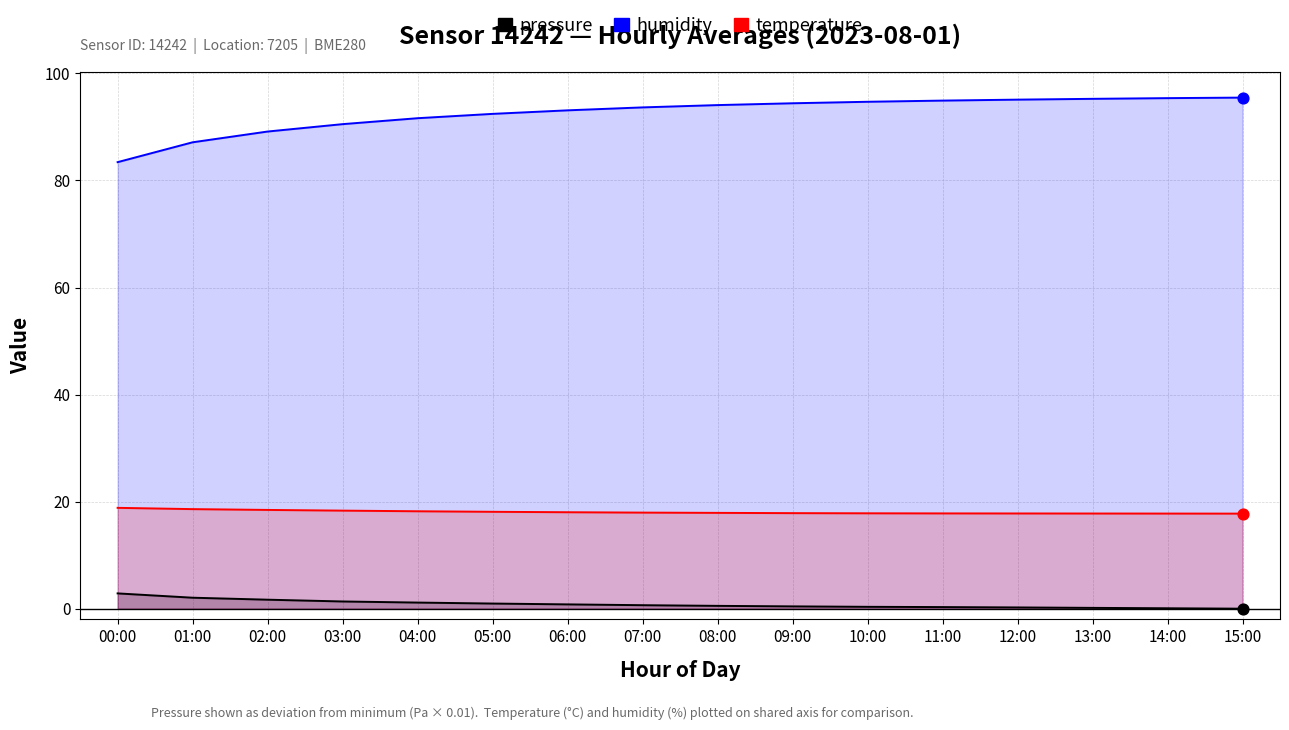

Which series has the widest spread of Y values?

humidity